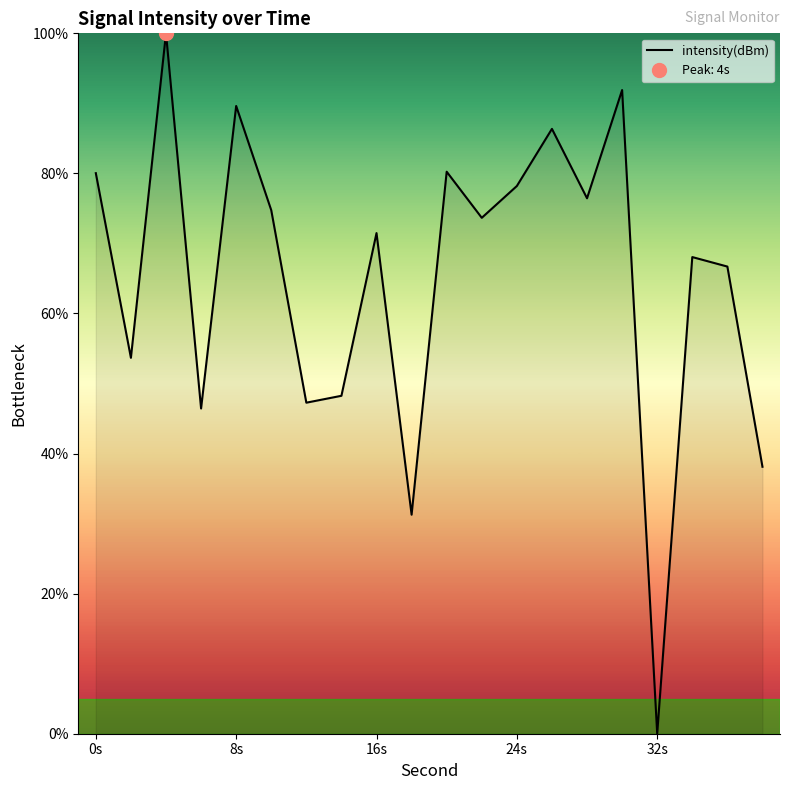

The value of intensity(dBm) at 16s is 71.5. True or false?

True